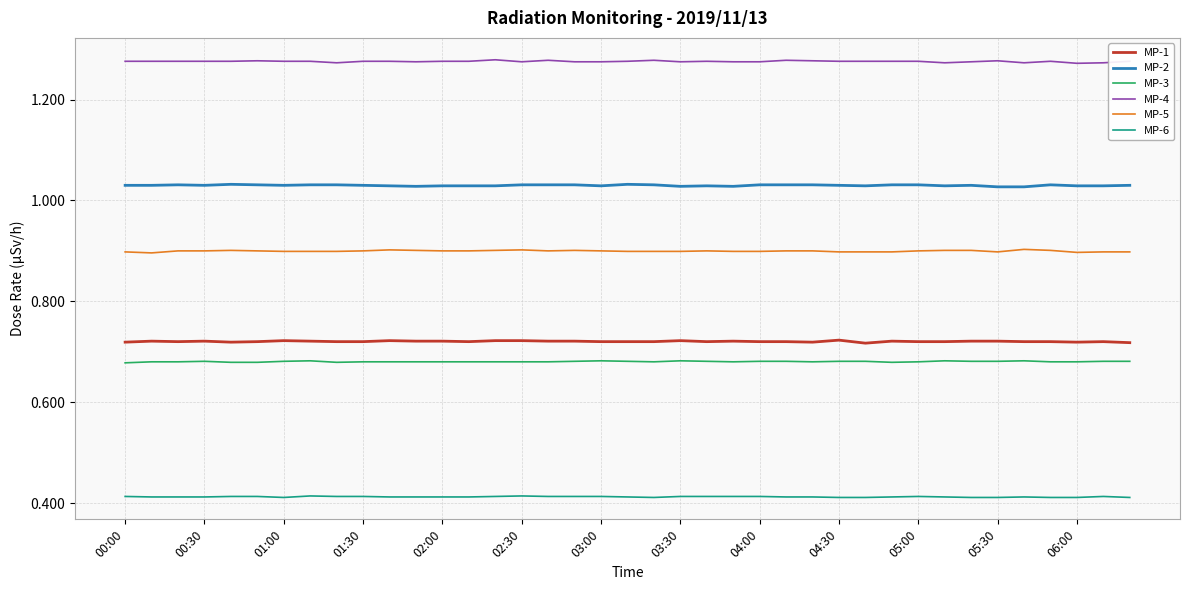

Rank the series by their maximum value, from lowest to highest.

MP-6, MP-3, MP-1, MP-5, MP-2, MP-4